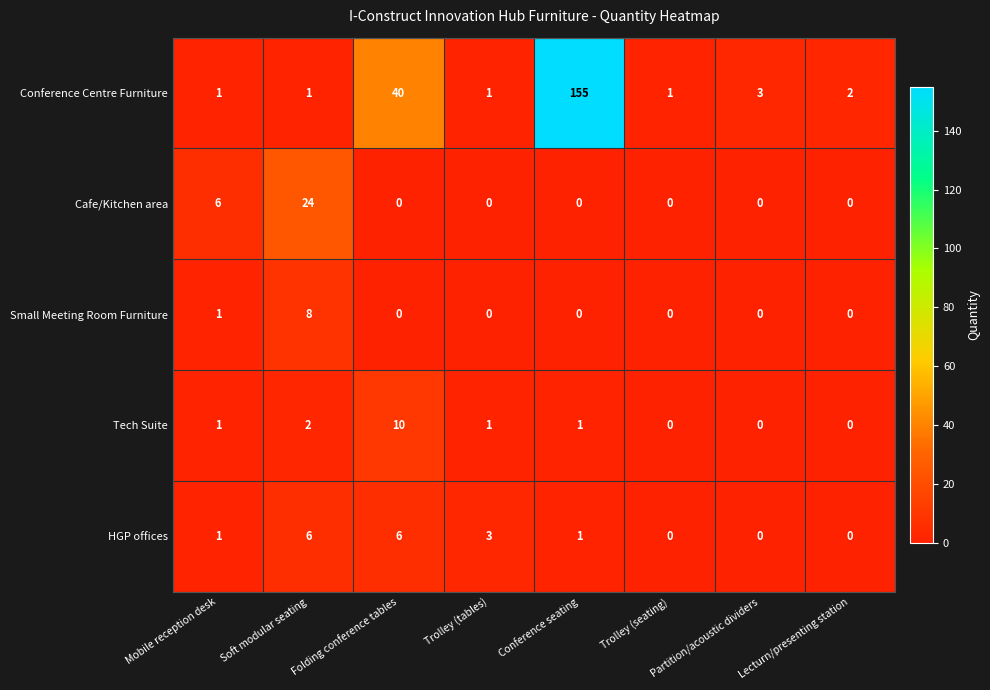

What is the maximum value shown in the chart?

155